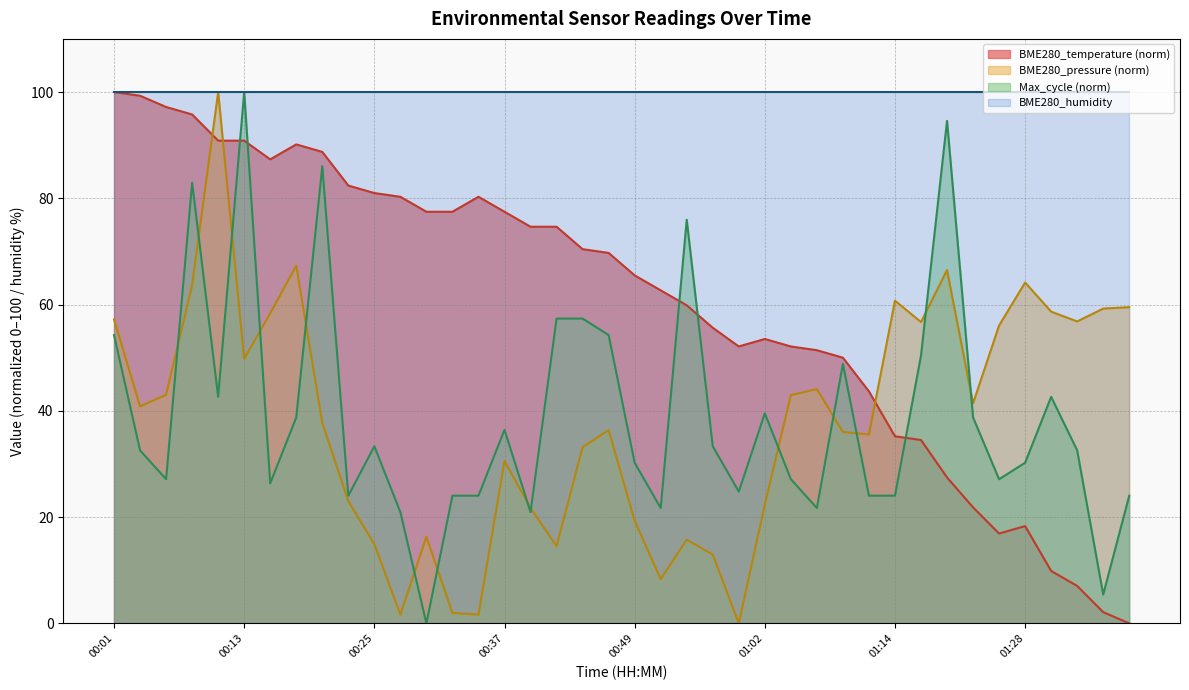

How many data points are less than 69?

20